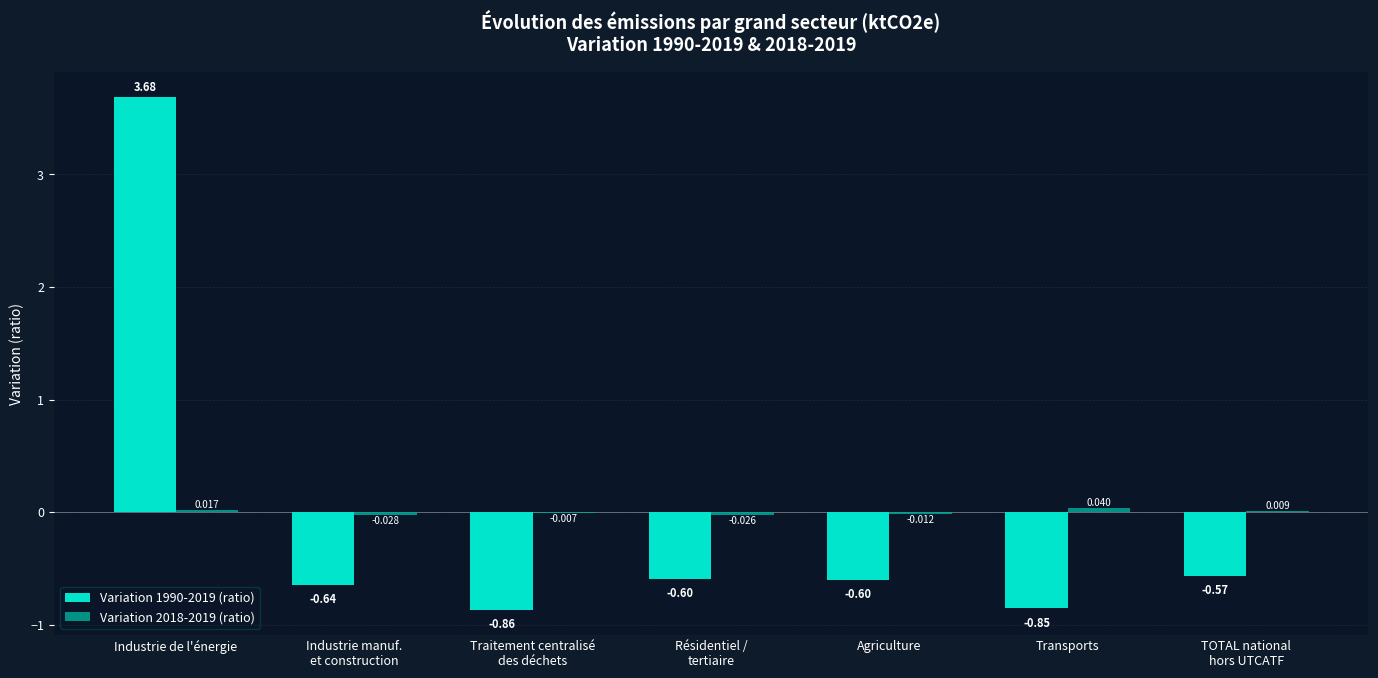

Where does the Variation 1990-2019 (ratio) series first go above 0?

Industrie de l'énergie